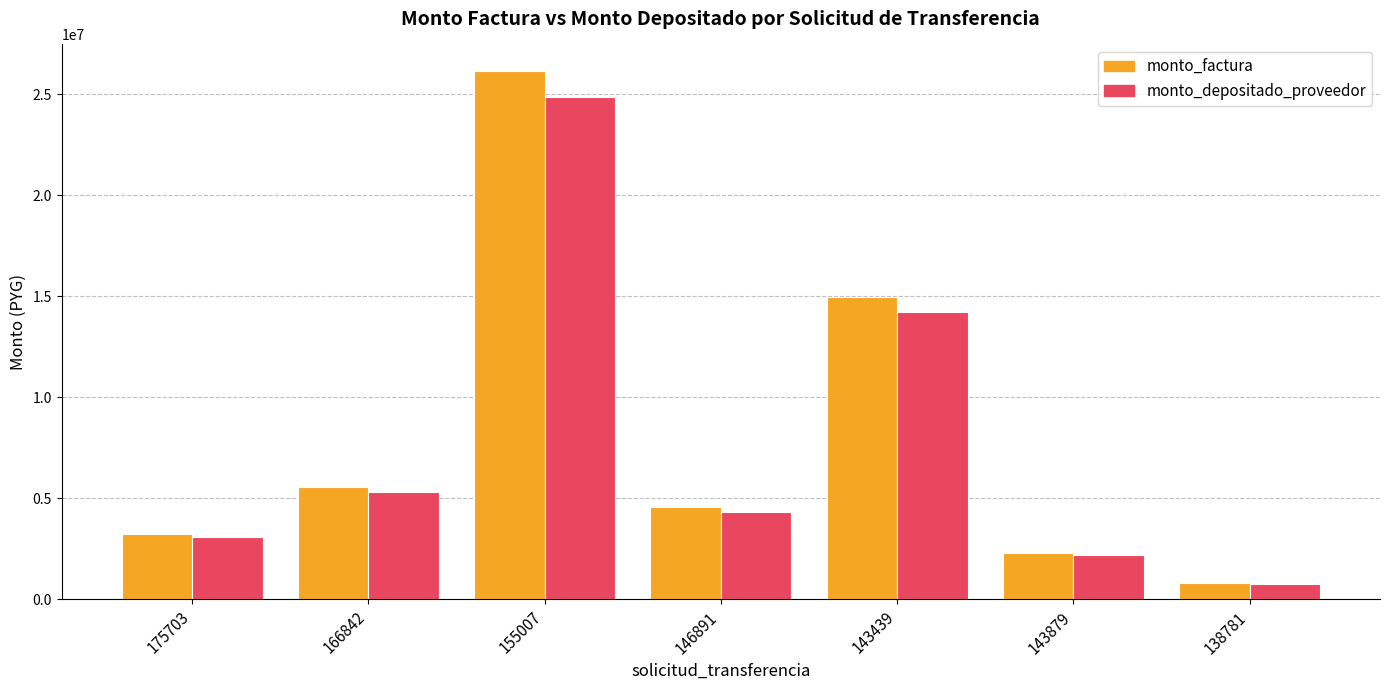

List the labels in order of monto_factura value, largest first.

155007, 143439, 166842, 146891, 175703, 143879, 138781